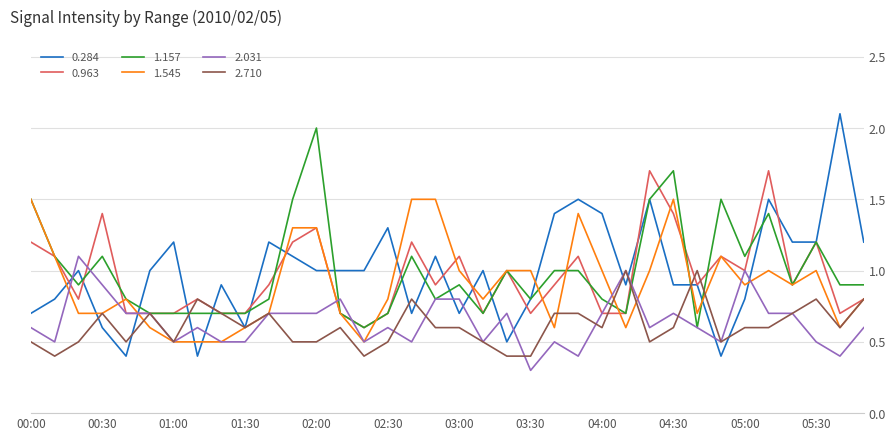

What is the minimum value for 0.963?

0.6